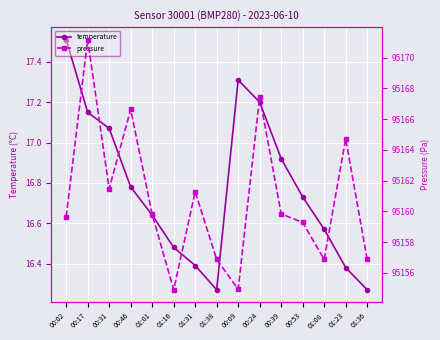

Reading left to right, what are all the values shown in this chart?

temperature: 00:02=17.5	00:17=17.1	00:31=17.1	00:46=16.8	01:01=16.6	01:16=16.5	01:31=16.4	01:38=16.3	00:09=17.3	00:24=17.2	00:39=16.9	00:53=16.7	01:08=16.6	01:23=16.4	01:36=16.3
pressure: 00:02=95159.7	00:17=95171.2	00:31=95161.5	00:46=95166.6	01:01=95159.8	01:16=95154.9	01:31=95161.3	01:38=95156.9	00:09=95154.9	00:24=95167.4	00:39=95159.8	00:53=95159.3	01:08=95156.9	01:23=95164.7	01:36=95156.9